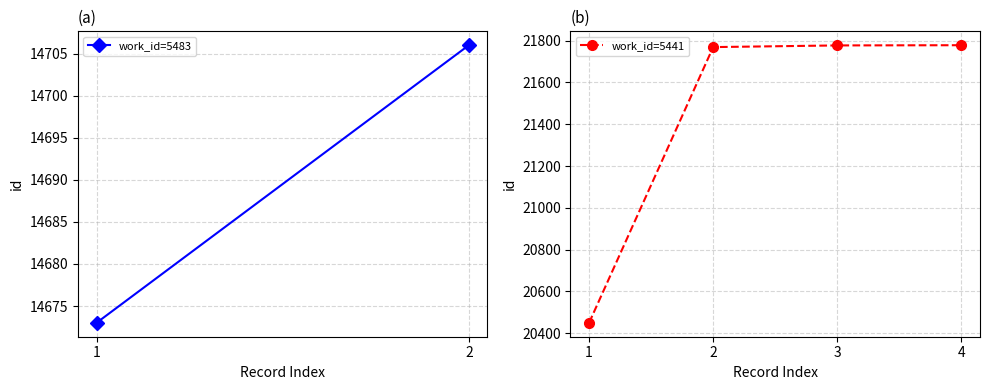

What is the value of the 1st point from the left?

20450